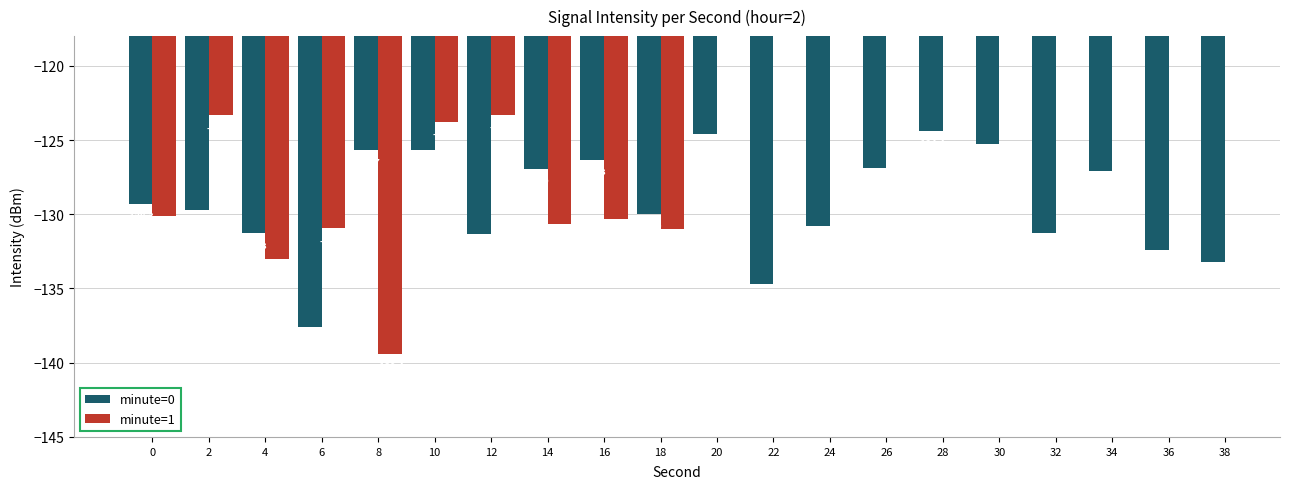

What is the value of the 14th bar from the left?

-126.9